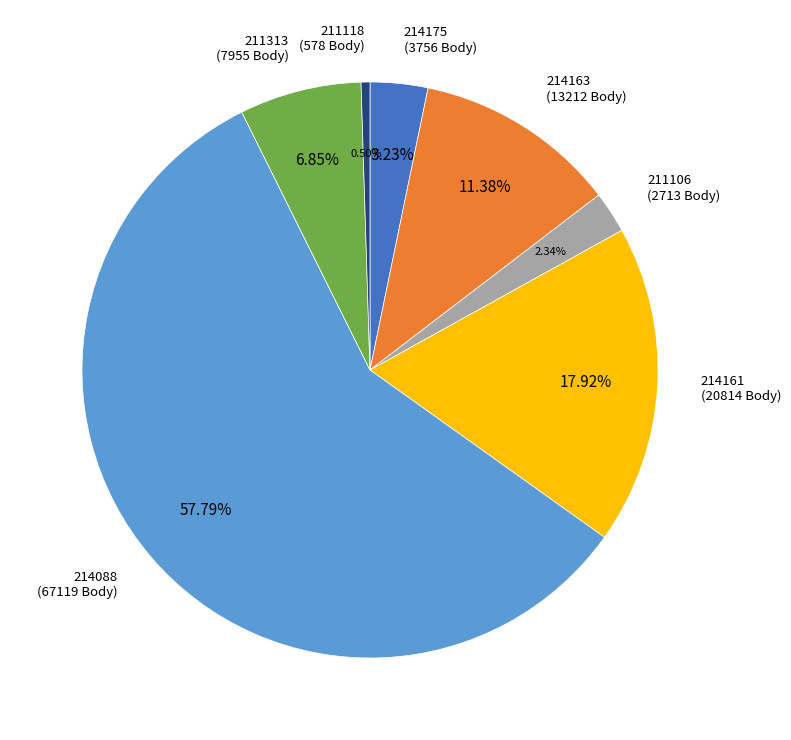

Is there a majority slice in this chart?

Yes